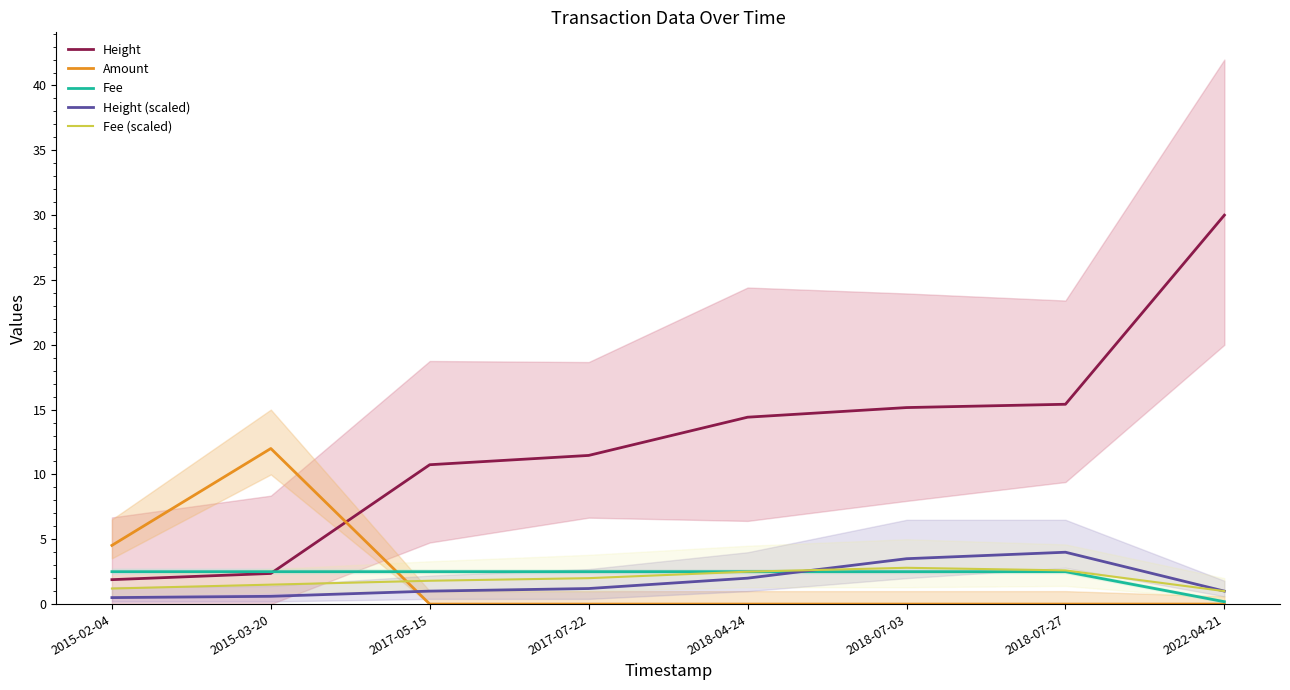

Is the value of Height (scaled) at 2018-07-03 greater than the value of Amount at 2018-04-24?

Yes